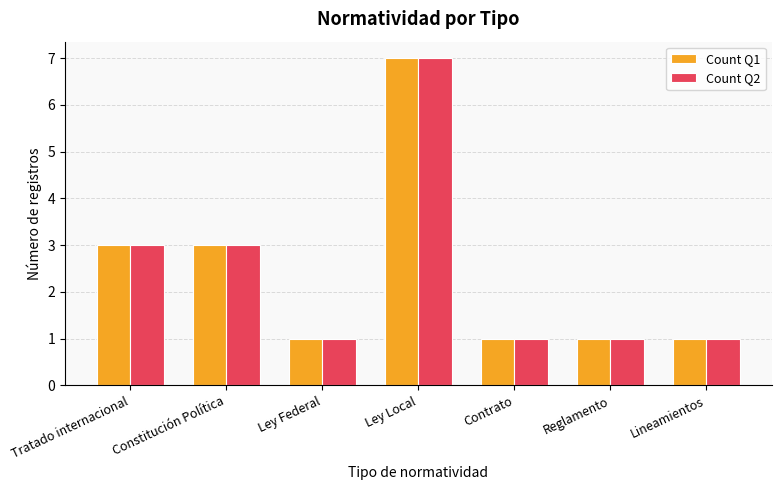

How many categories are shown in the chart?

7